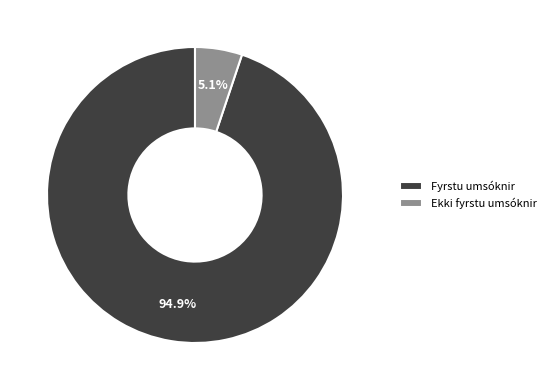

Which slice represents more than half of the pie?

Fyrstu umsóknir